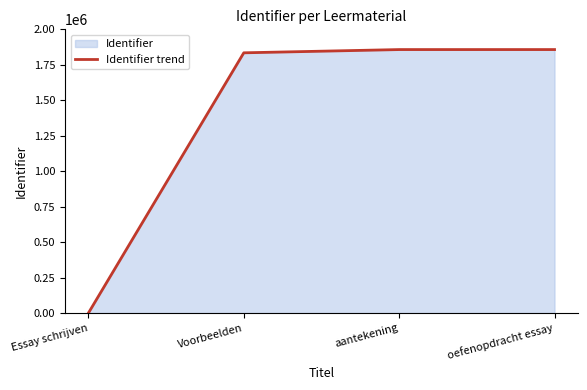

Reading left to right, extract all data points from this chart.

Essay schrijven=0	Voorbeelden=1834461	aantekening=1857323	oefenopdracht essay=1857381